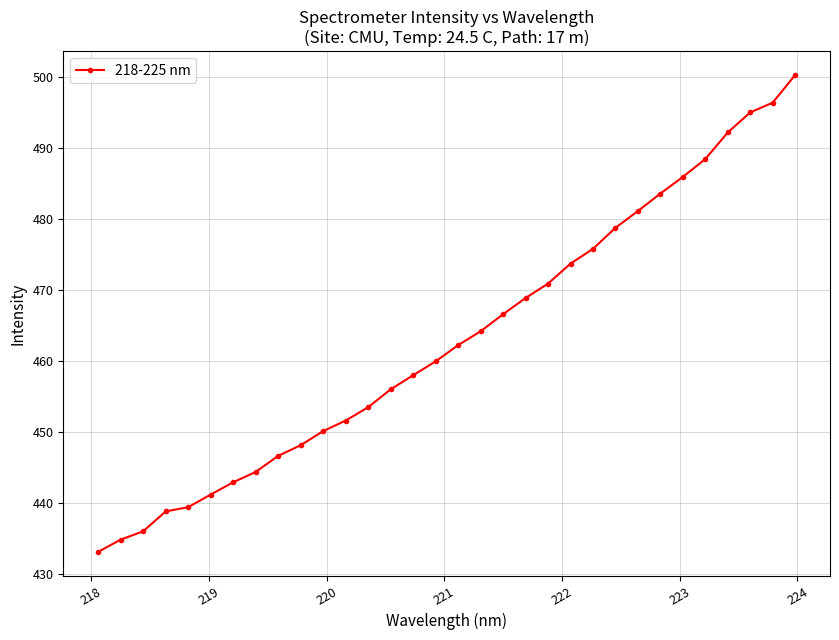

What is the maximum value shown in the chart?

500.3